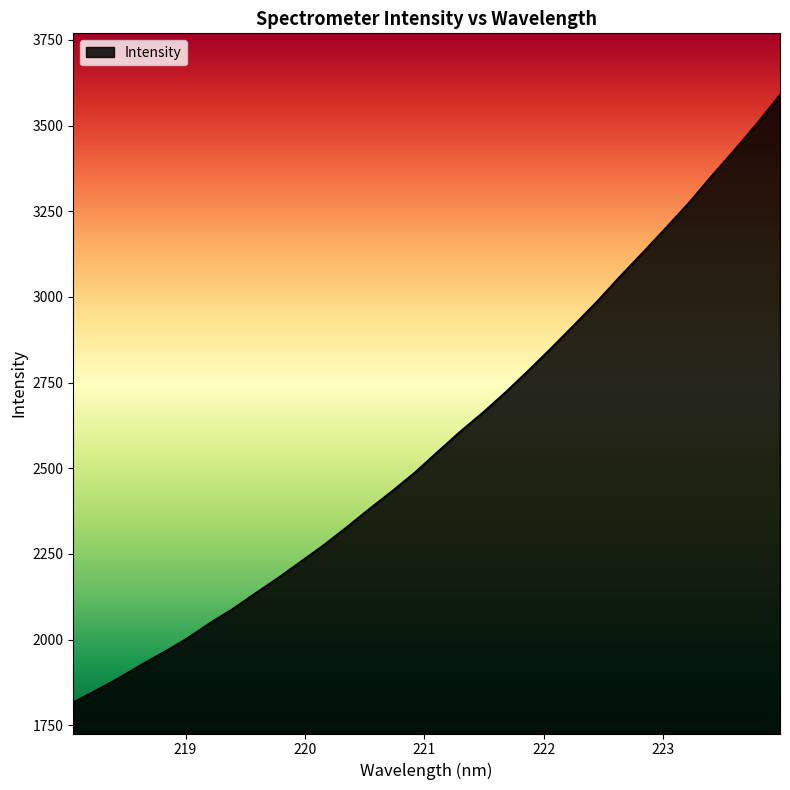

What is the minimum value shown in the chart?

1816.8